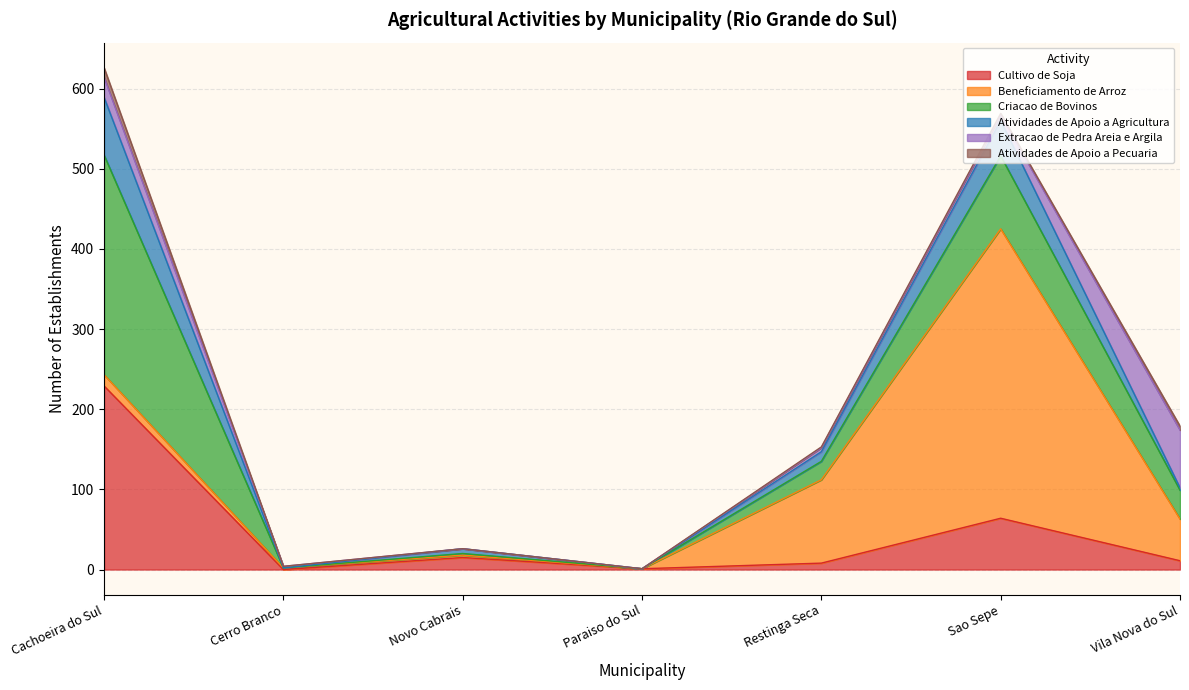

What position from the right is Restinga Seca?

3